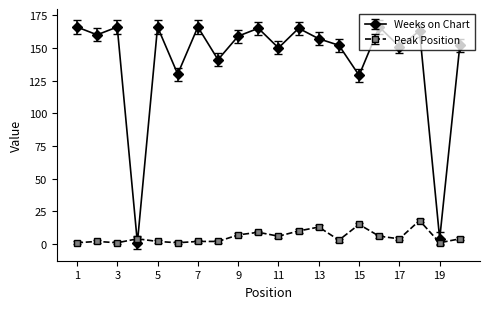

True or false: Weeks on Chart and Peak Position cross at least once.

True